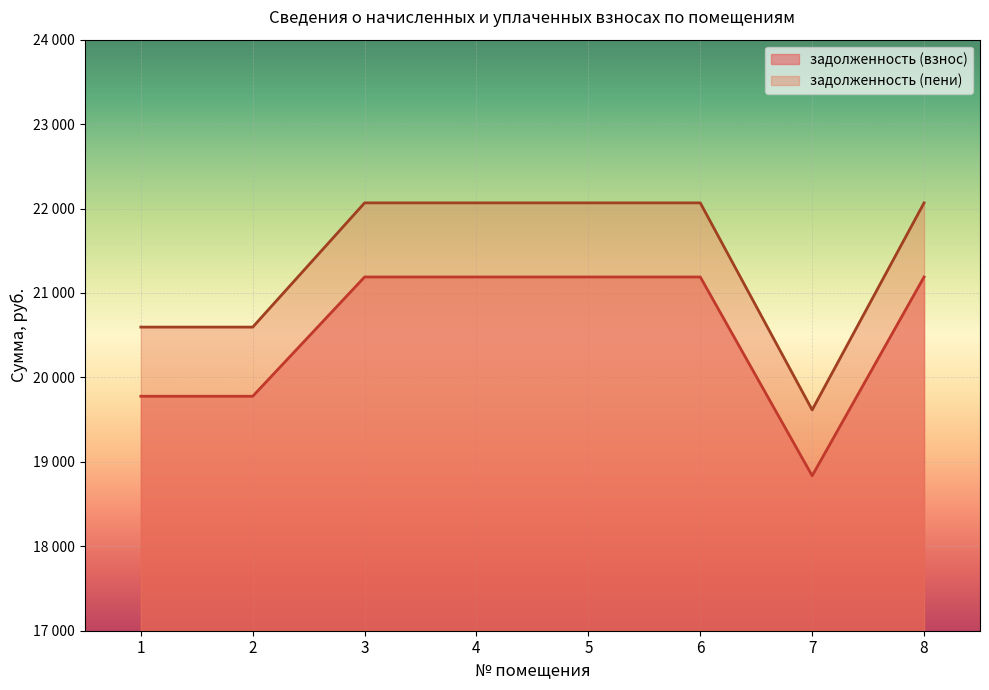

Rank the series by their maximum value, from highest to lowest.

задолженность (пени), задолженность (взнос)